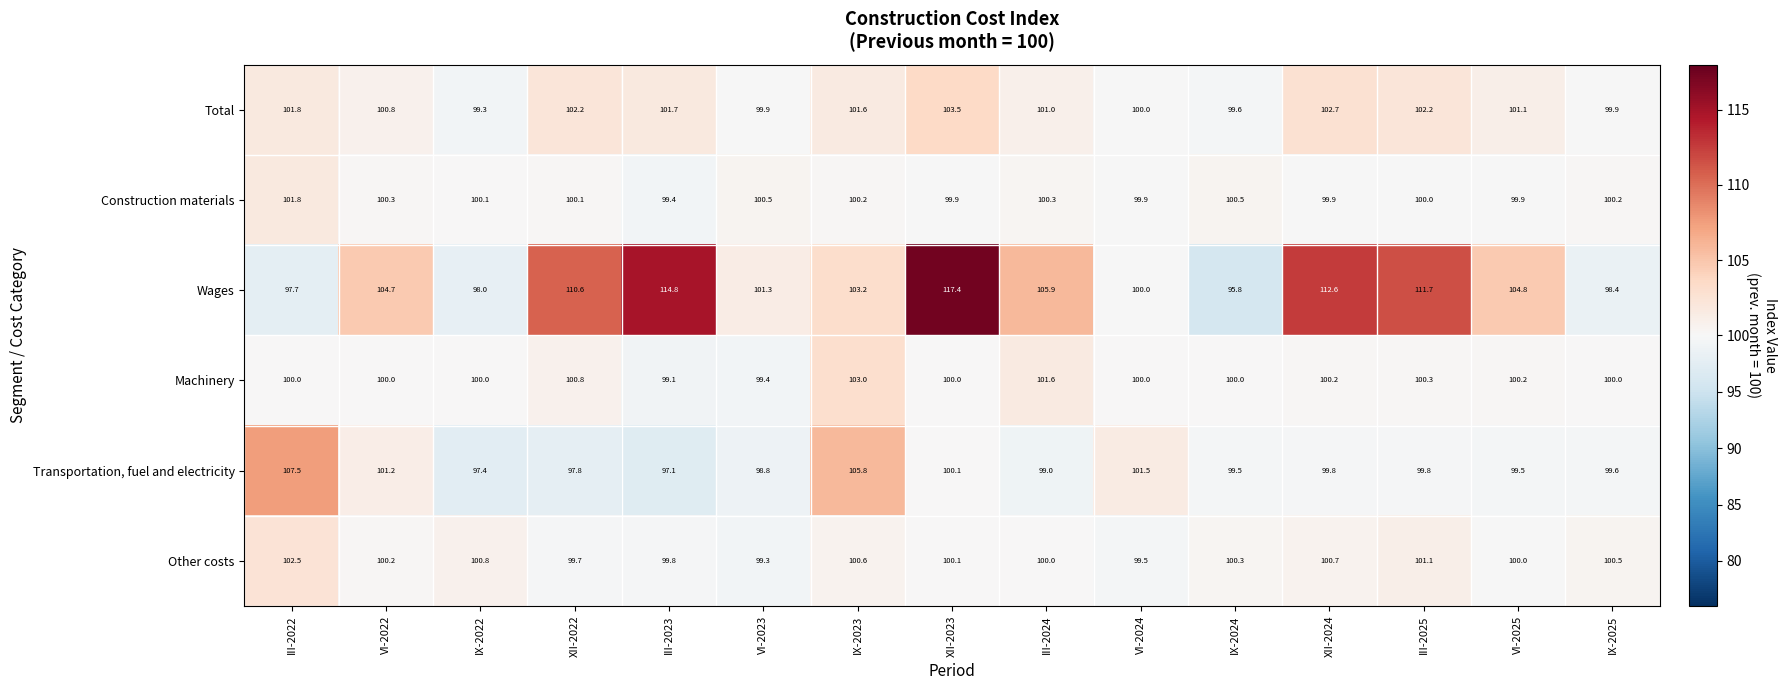

At how many categories does at least one series exceed 114?

2